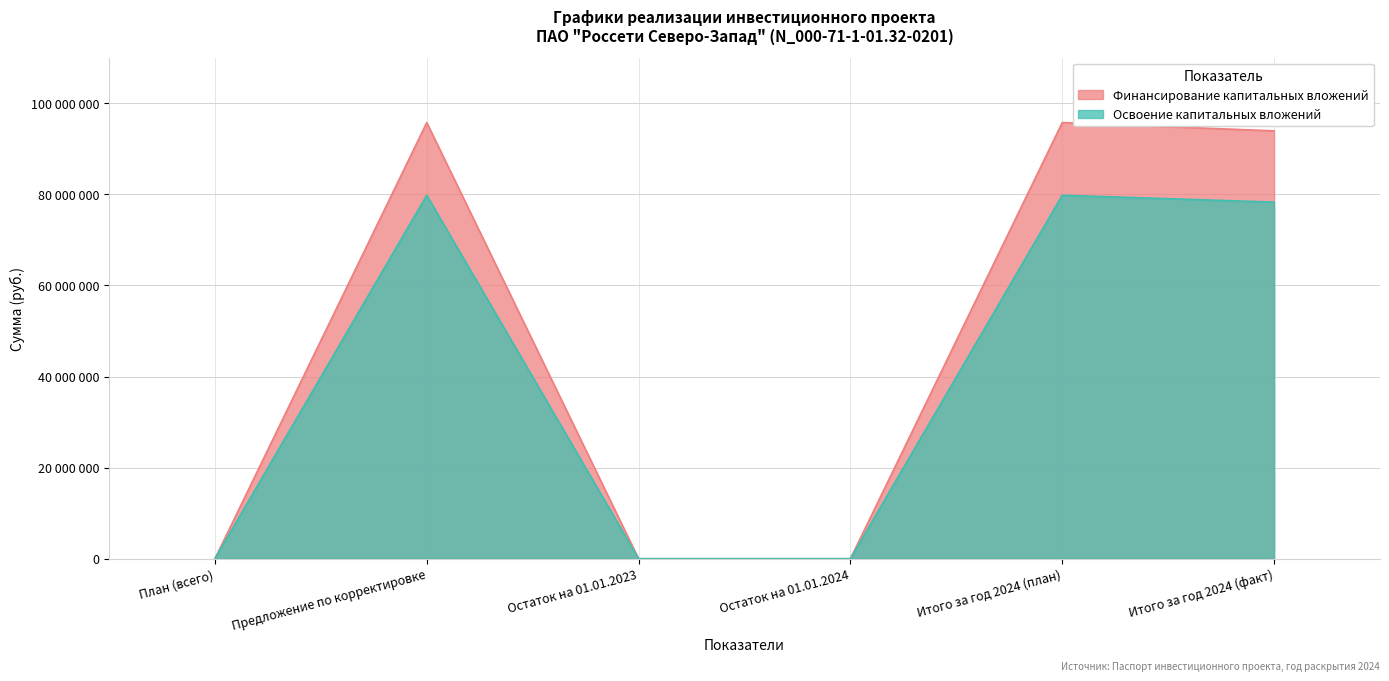

What is the label of the 2nd point from the left?

Предложение по корректировке